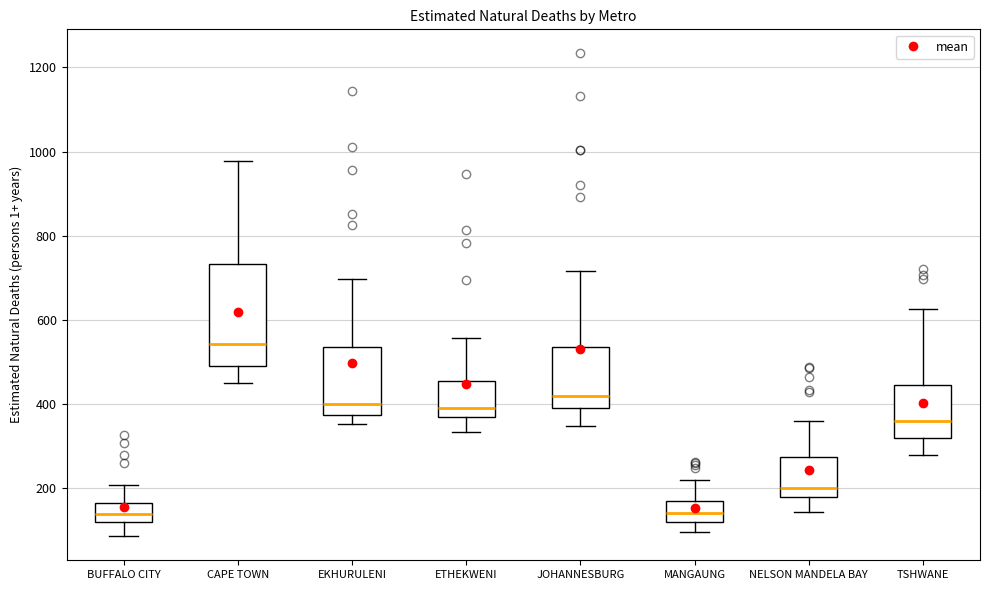

Where does the median line of the box for BUFFALO CITY sit on the y-axis? The values are not printed on the chart, so give them approximately, as read against the axis.

140